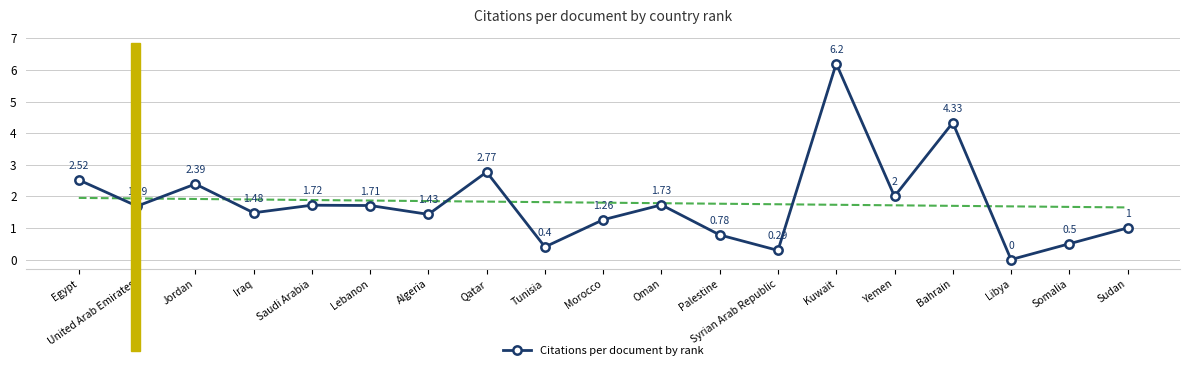

How many positive values are there?

18